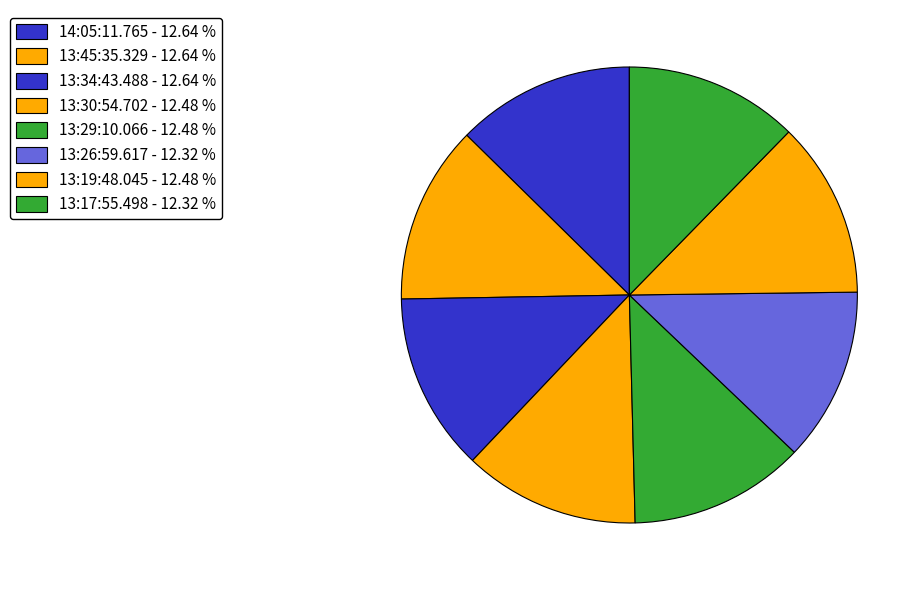

To the nearest percent, what portion does 13:19:48.045 represent?

12%